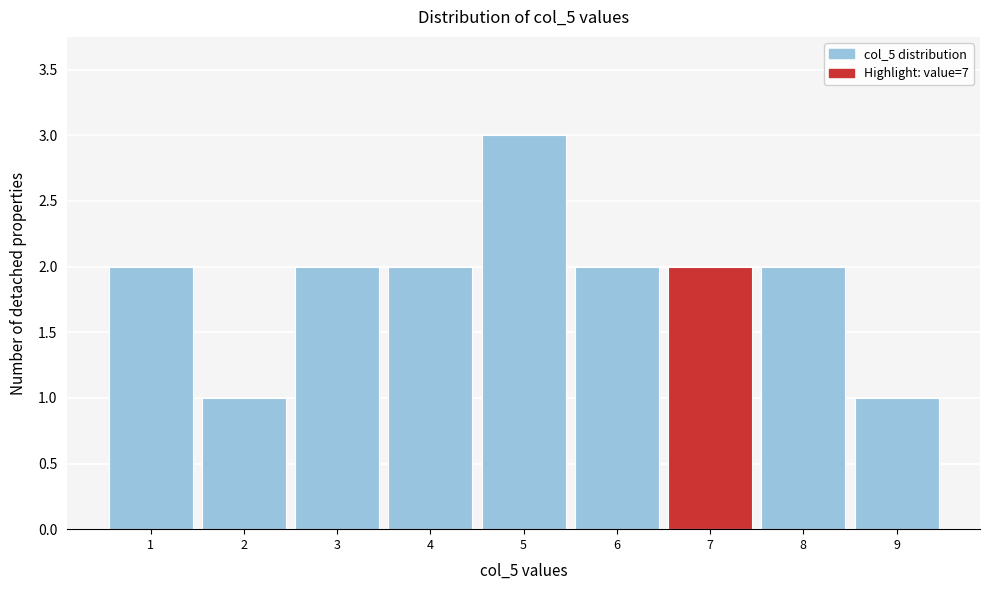

Over which range of the x-axis is the bar tallest?

4.5 to 5.5